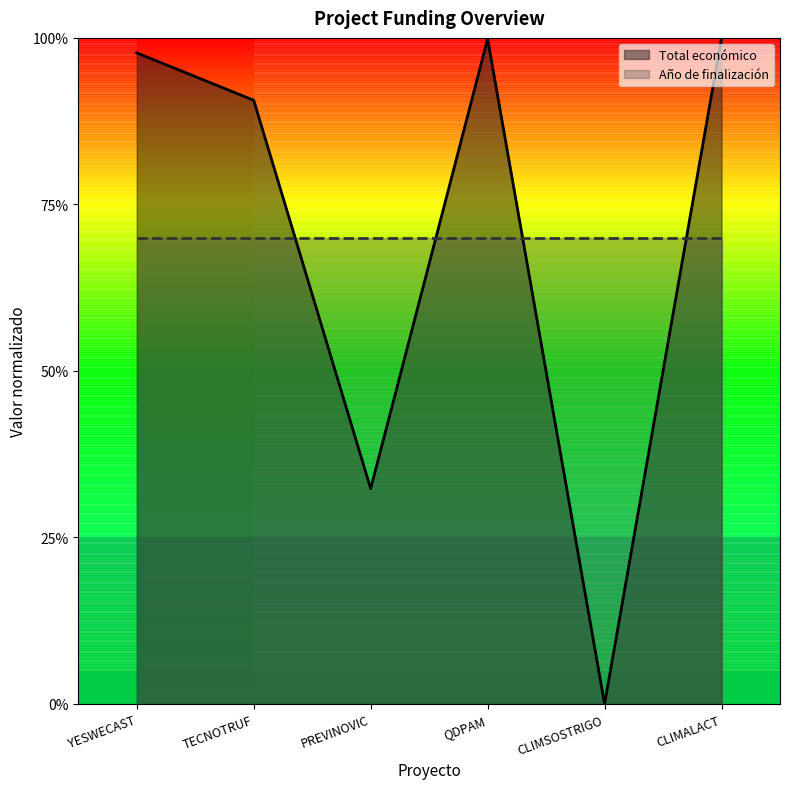

Which category has the lowest value across all series?

CLIMSOSTRIGO